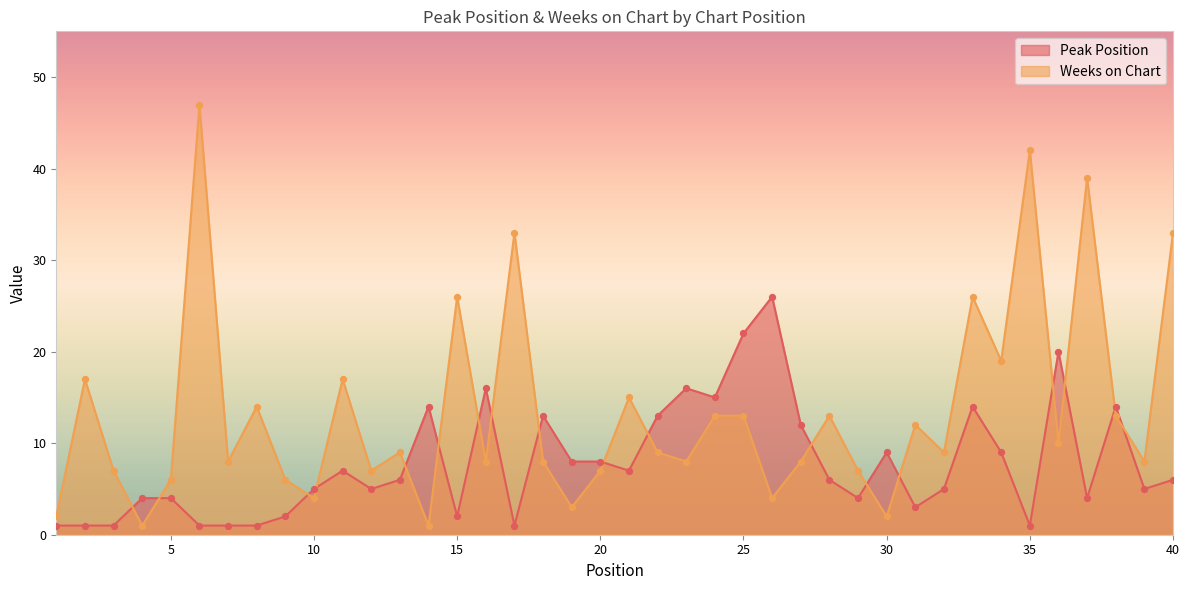

Which series reaches the minimum Y coordinate?

Peak Position